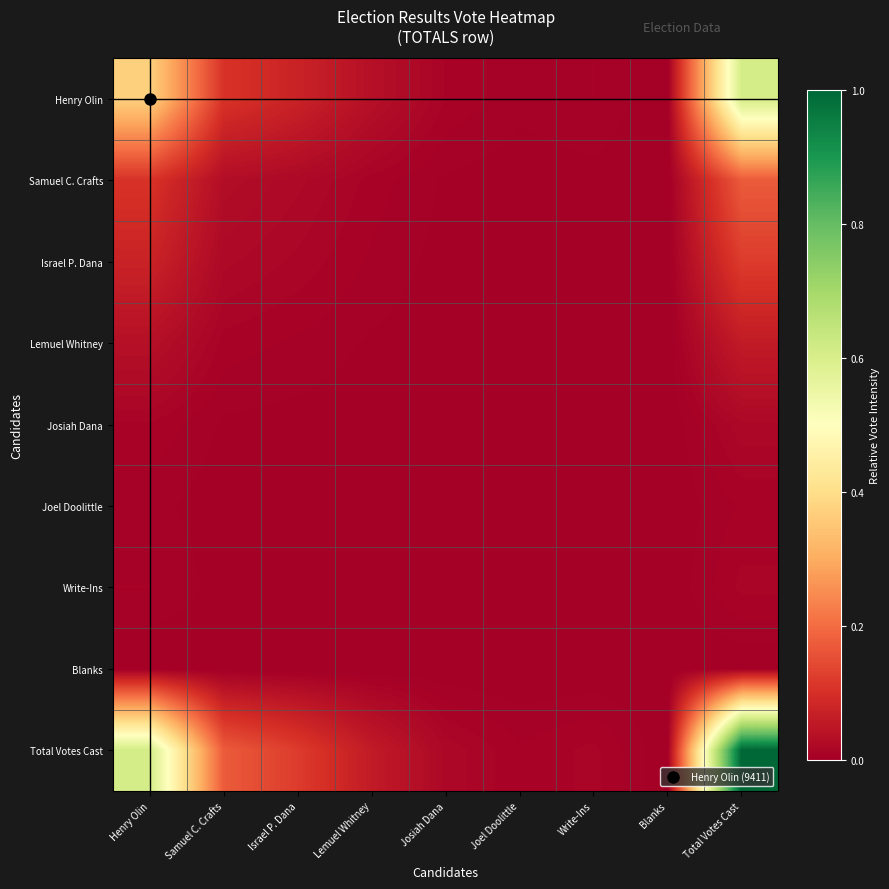

Which series has the largest total across all categories?

Total Votes Cast